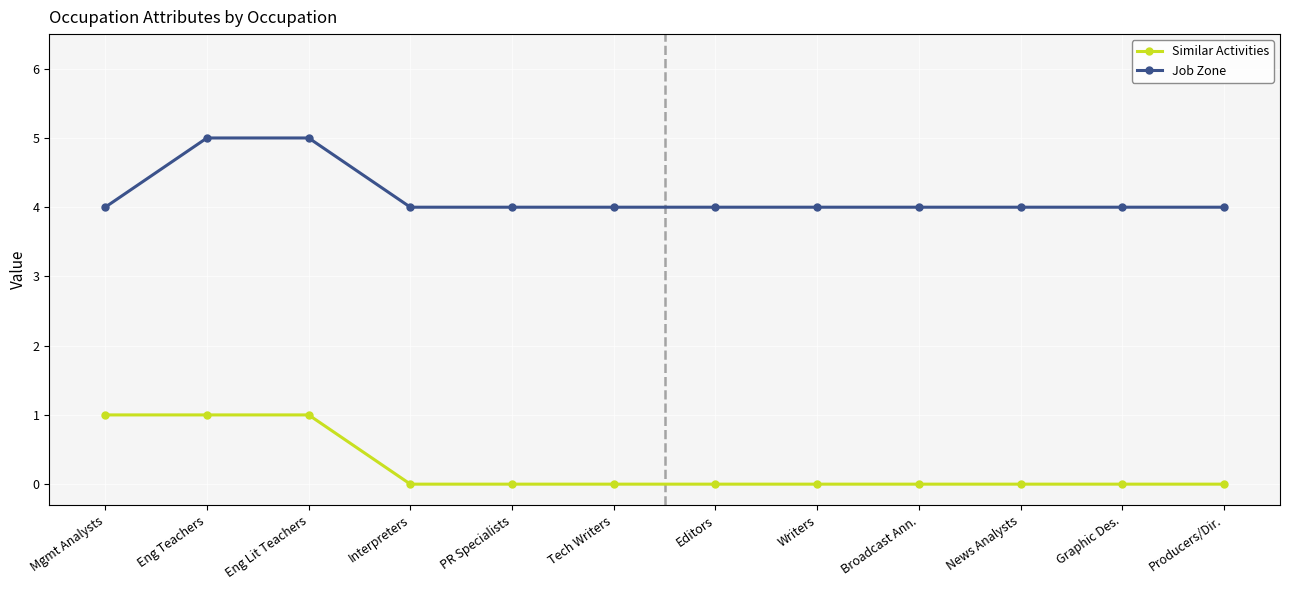

What is the difference between the highest and lowest values at Producers/Dir.?

4